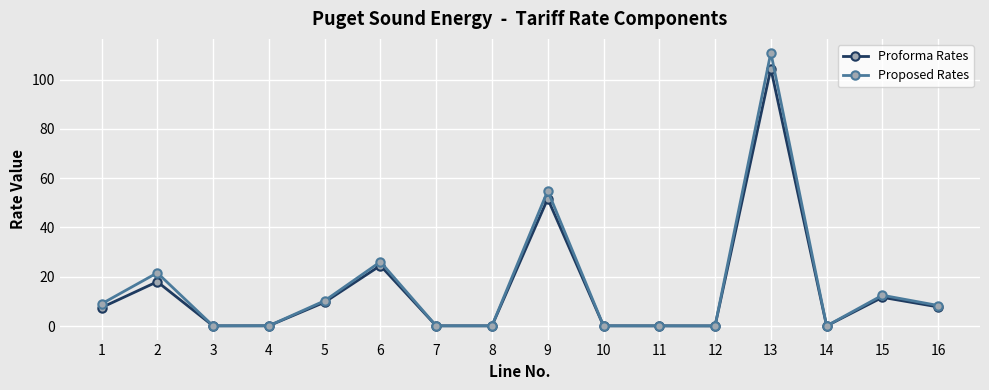

What is the maximum value for Proforma Rates?

104.5